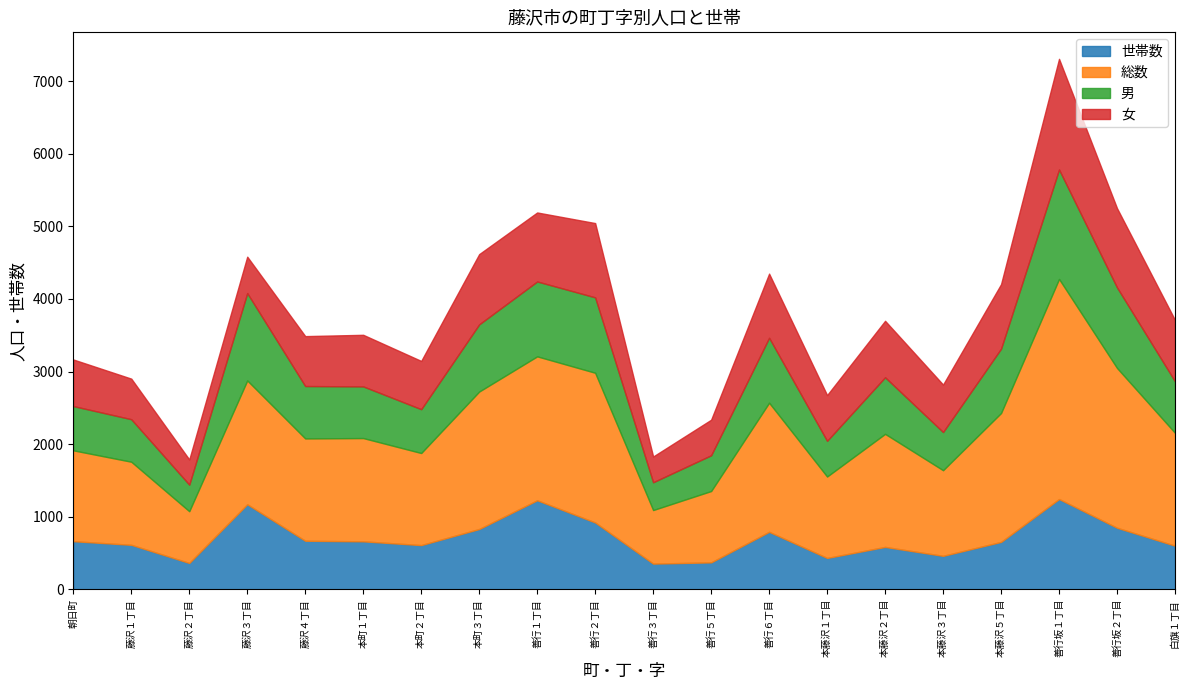

At 本町３丁目, list the series in order from smallest to largest.

世帯数, 男, 女, 総数